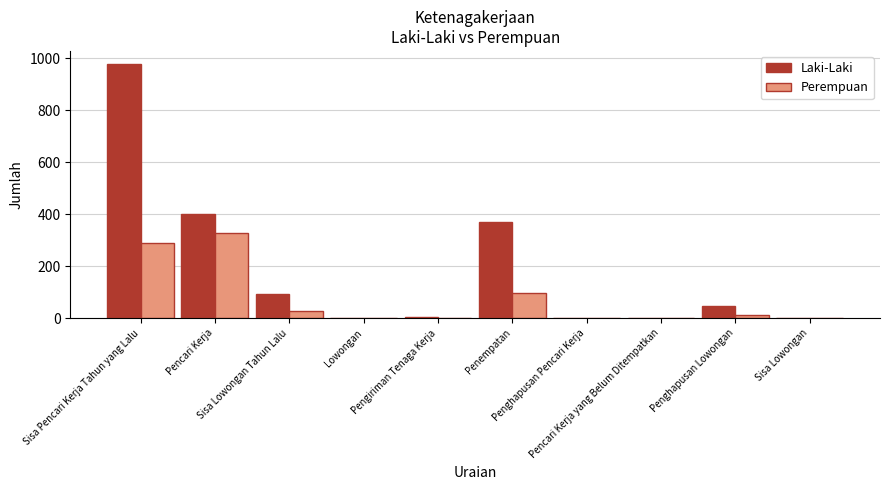

True or false: Laki-Laki has a value of -391 at Pencari Kerja yang Belum Ditempatkan.

False